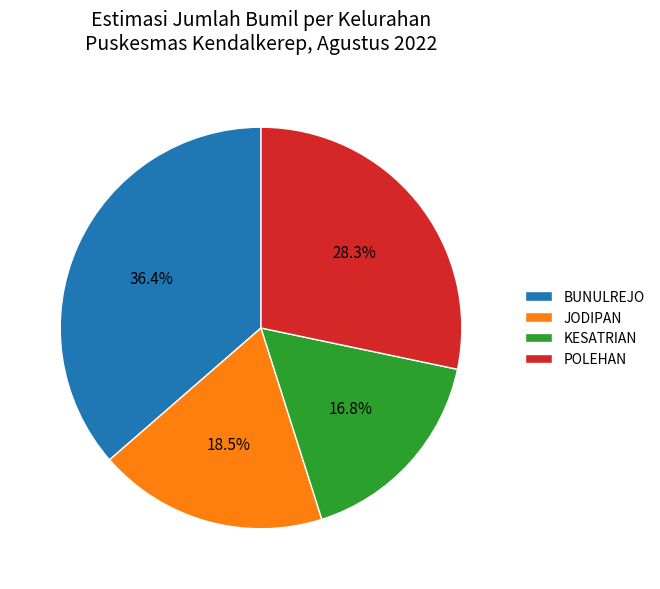

How many slices are in this pie chart?

4